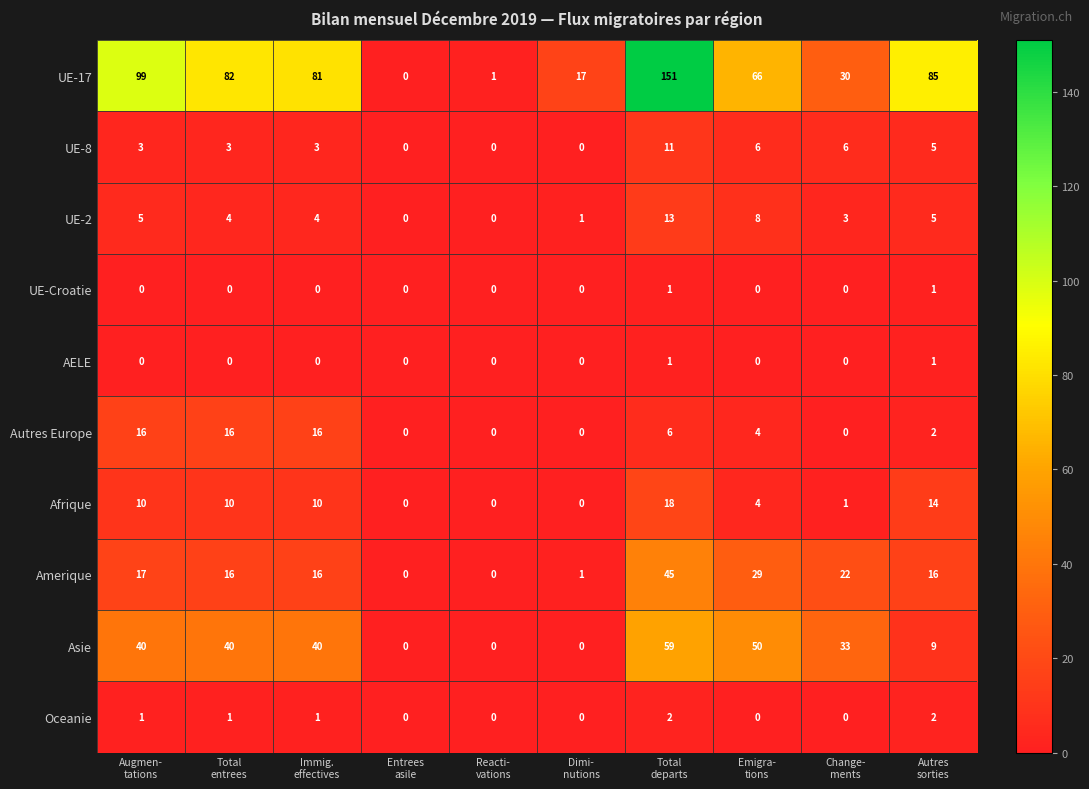

What is the total value across all series at Change-
ments?

95